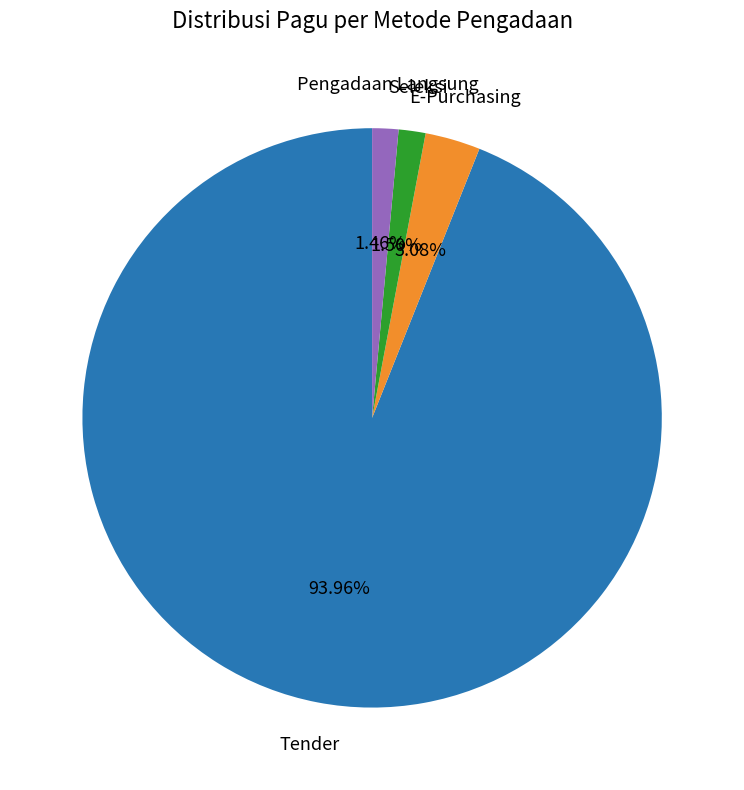

Does any single category account for the majority?

Yes